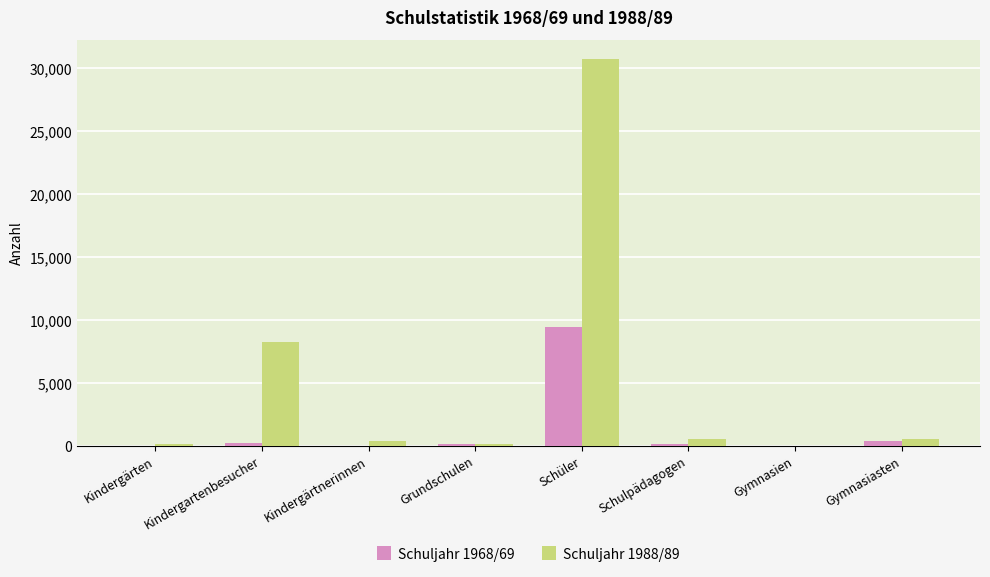

The value of Schuljahr 1988/89 at Grundschulen is 172. True or false?

True